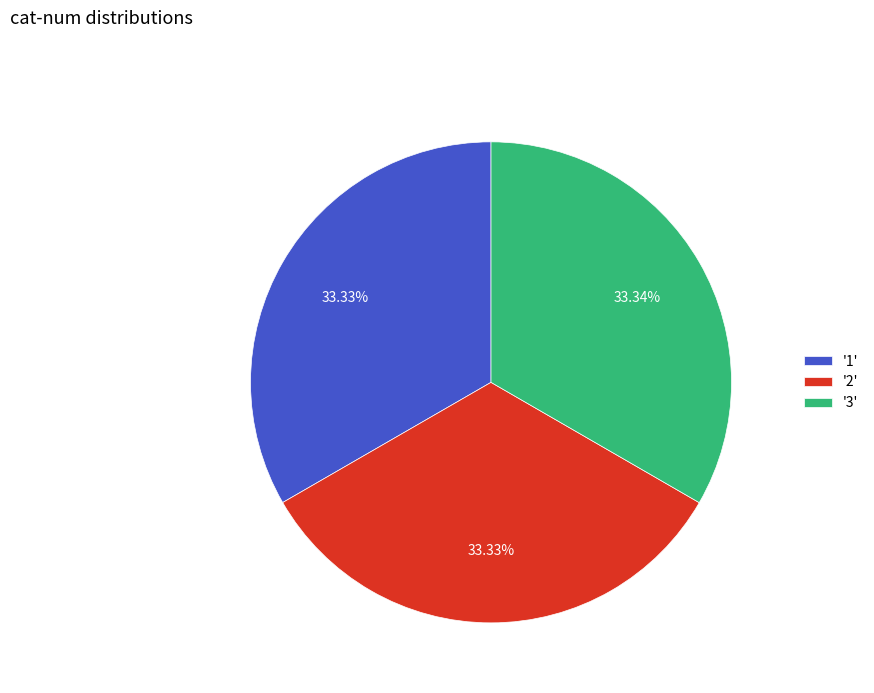

Count the number of slices in the pie.

3